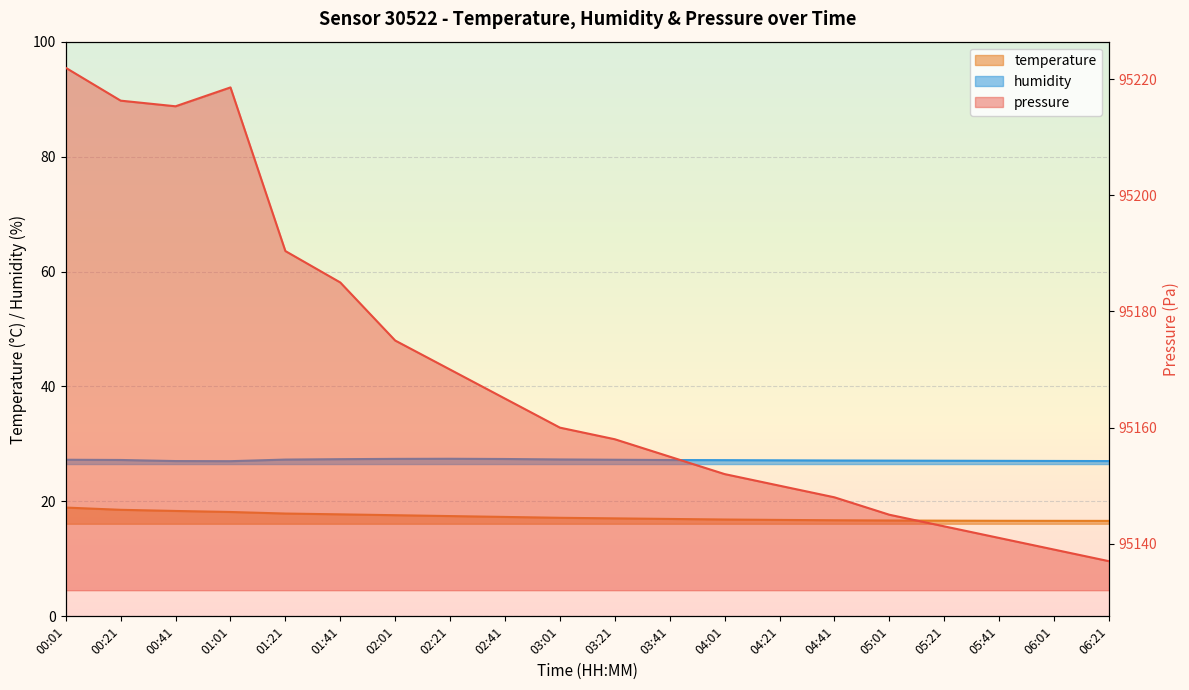

Reading left to right, list all the values displayed in this chart.

pressure: 00:01=95222.0	00:21=95216.3	00:41=95215.3	01:01=95218.6	01:21=95190.4	01:41=95185.0	02:01=95175.0	02:21=95170.0	02:41=95165.0	03:01=95160.0	03:21=95158.0	03:41=95155.0	04:01=95152.0	04:21=95150.0	04:41=95148.0	05:01=95145.0	05:21=95143.0	05:41=95141.0	06:01=95139.0	06:21=95137.0
temperature: 00:01=18.9	00:21=18.5	00:41=18.3	01:01=18.2	01:21=17.9	01:41=17.8	02:01=17.6	02:21=17.4	02:41=17.3	03:01=17.1	03:21=17.1	03:41=16.9	04:01=16.9	04:21=16.8	04:41=16.7	05:01=16.7	05:21=16.6	05:41=16.6	06:01=16.6	06:21=16.6
humidity: 00:01=27.2	00:21=27.2	00:41=27.0	01:01=27.0	01:21=27.3	01:41=27.4	02:01=27.4	02:21=27.4	02:41=27.4	03:01=27.3	03:21=27.2	03:41=27.2	04:01=27.2	04:21=27.1	04:41=27.1	05:01=27.1	05:21=27.1	05:41=27.1	06:01=27.0	06:21=27.0